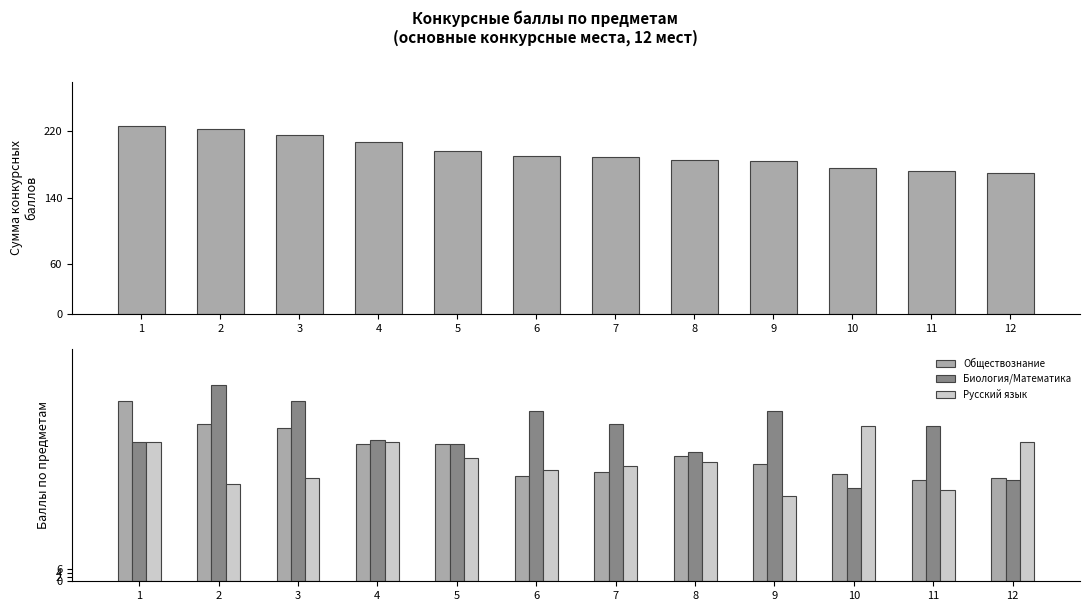

Count the number of categories in the chart.

12